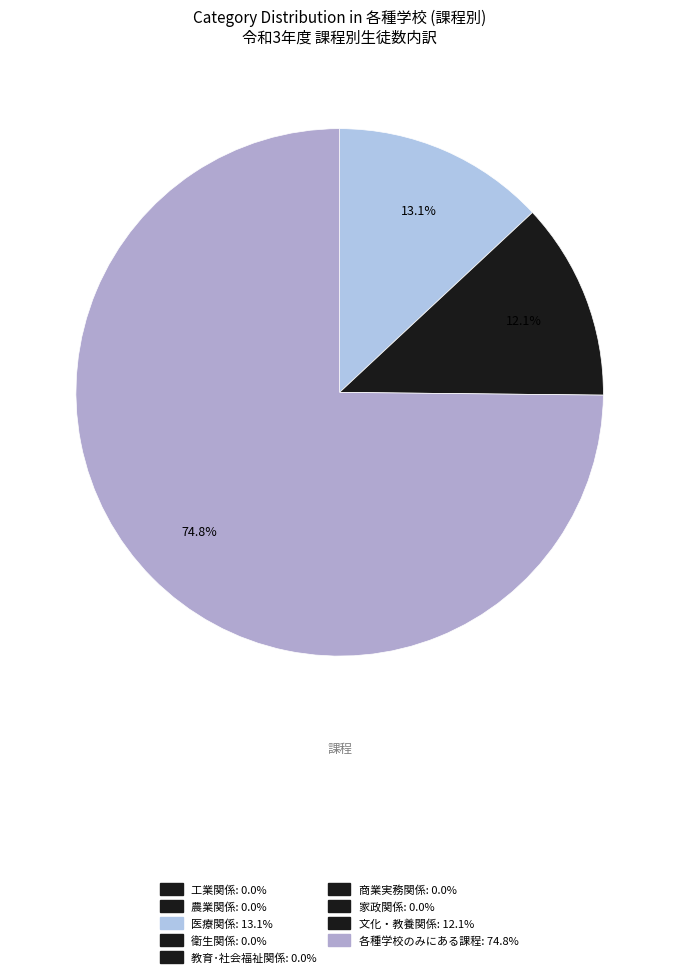

Which slice represents more than half of the pie?

各種学校のみにある課程